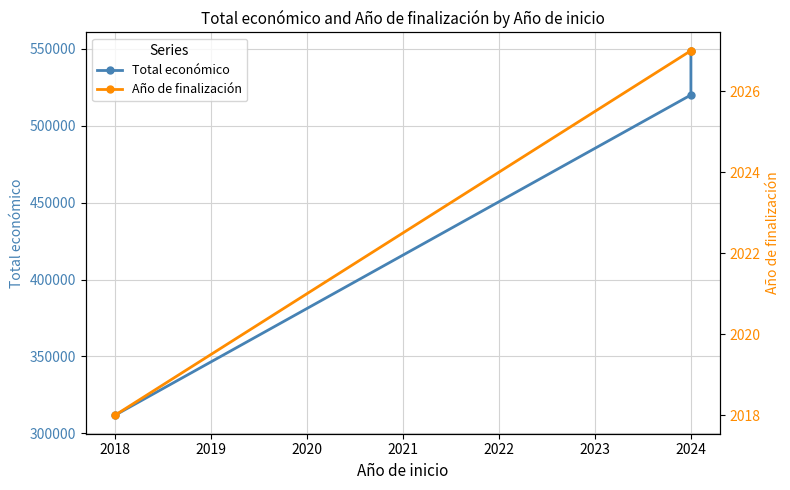

Is it true that Año de finalización equals 2969 at 2018?

False